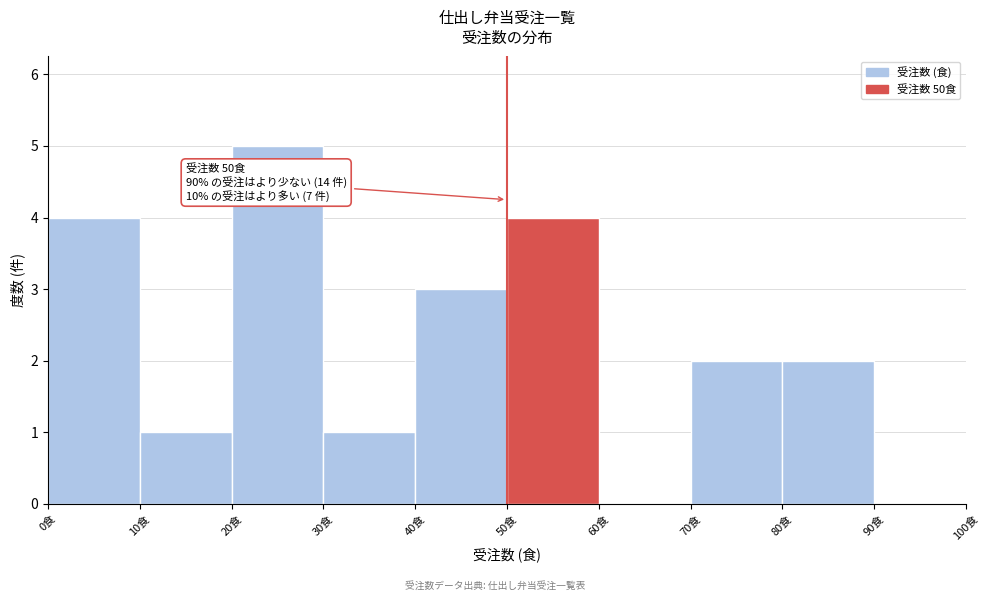

Which range on the x-axis has the tallest bar?

20 to 30